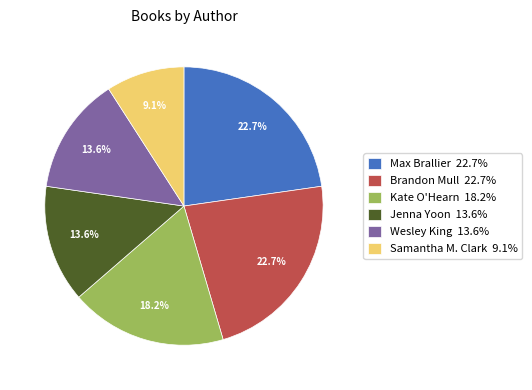

True or false: Brandon Mull accounts for 23% of the total.

True